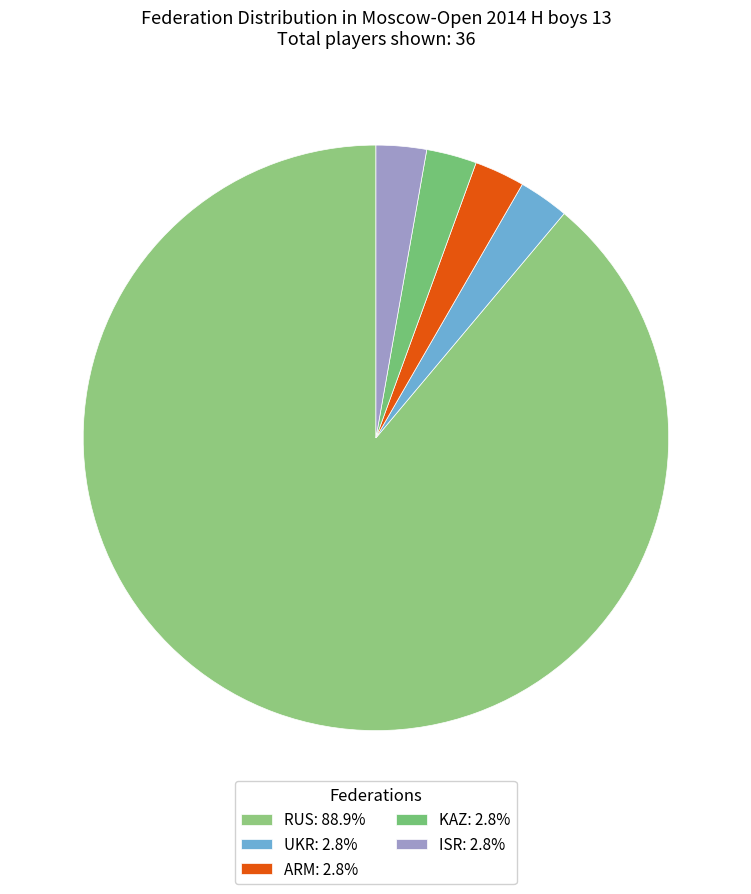

Which slice represents more than half of the pie?

RUS